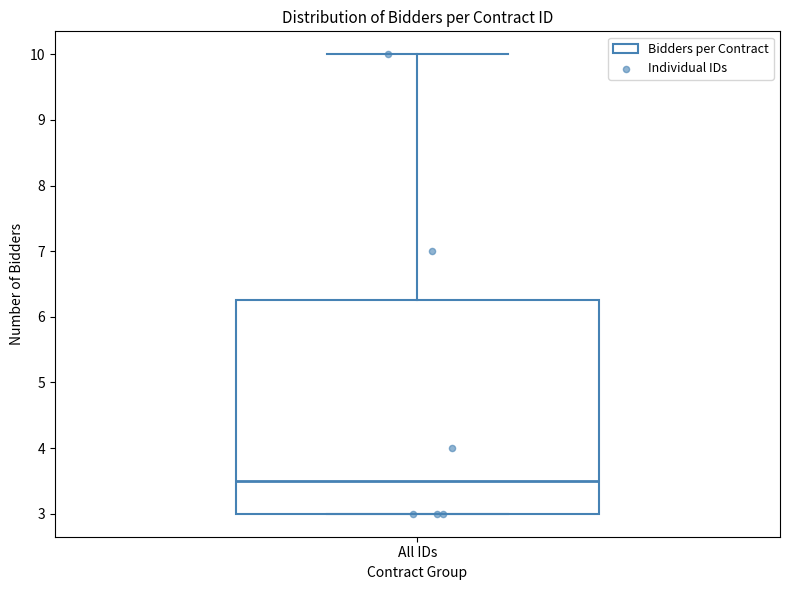

Transcribe this box plot: give where the median line is, the range the box spans, and where the two whiskers end, as read against the y-axis. The values are not printed on the chart, so give them approximately, as read against the axis.

median 3.5, box 3.0 to 6.3, whiskers 3.0 to 10.0